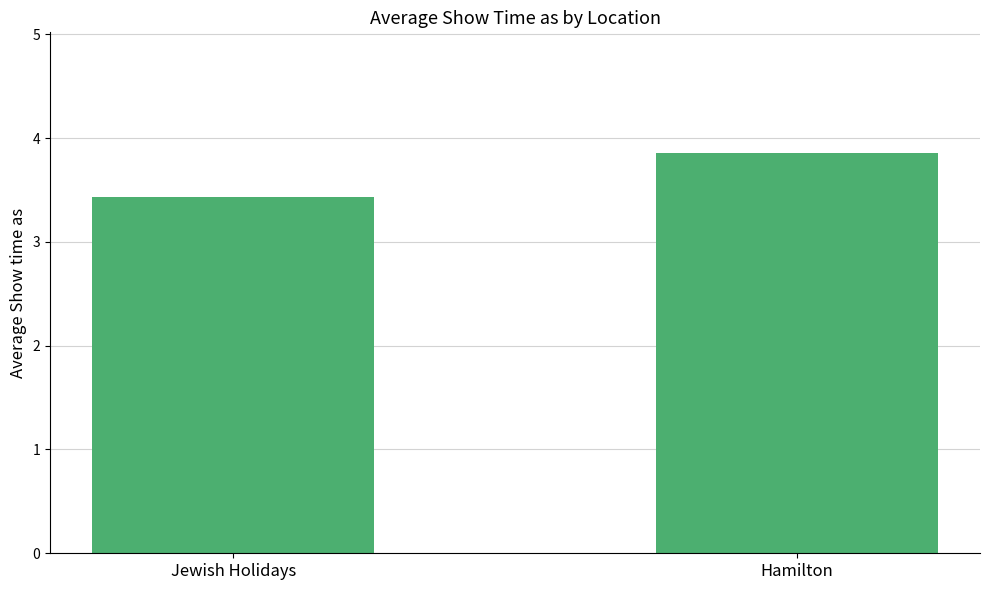

True or false: the data shows 3.9 at Hamilton.

True